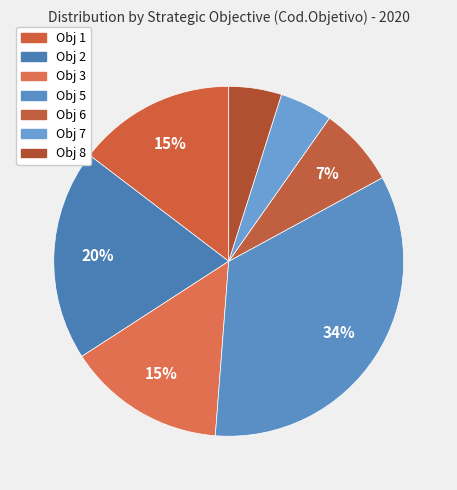

What is the largest slice in the pie chart?

Obj 5